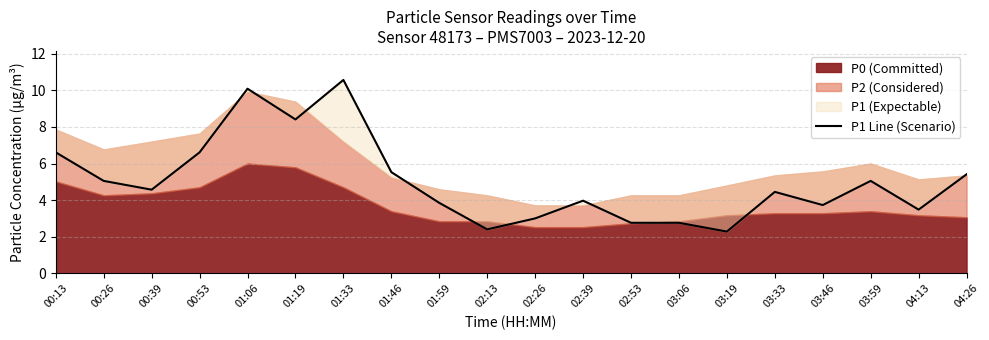

What is the sum of all values?

100.6